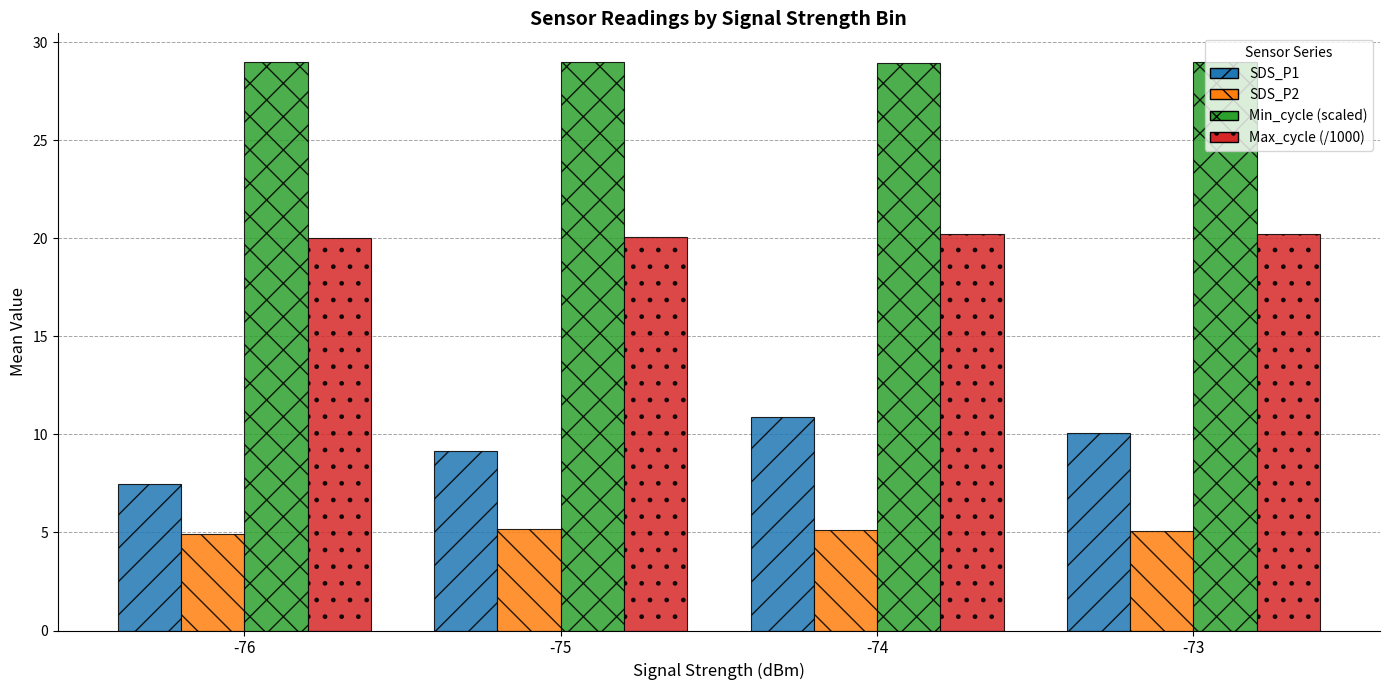

At which label is SDS_P1 closest to 9?

-75